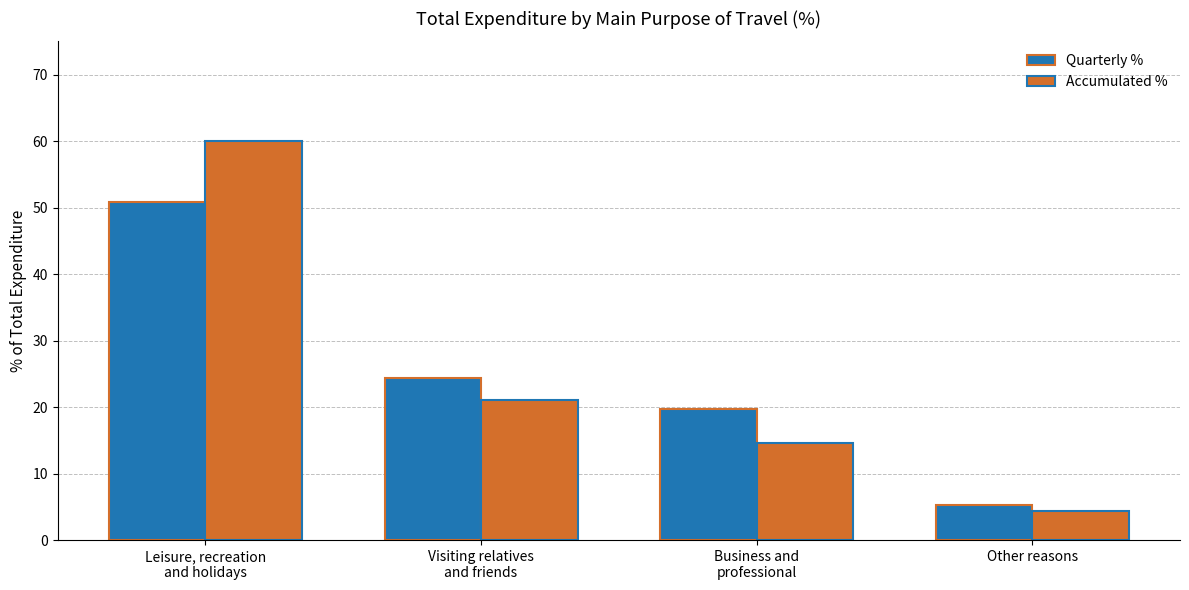

Reading left to right, list all the values displayed in this chart.

Quarterly %: 50.8	24.3	19.7	5.2
Accumulated %: 60.0	21.1	14.6	4.3